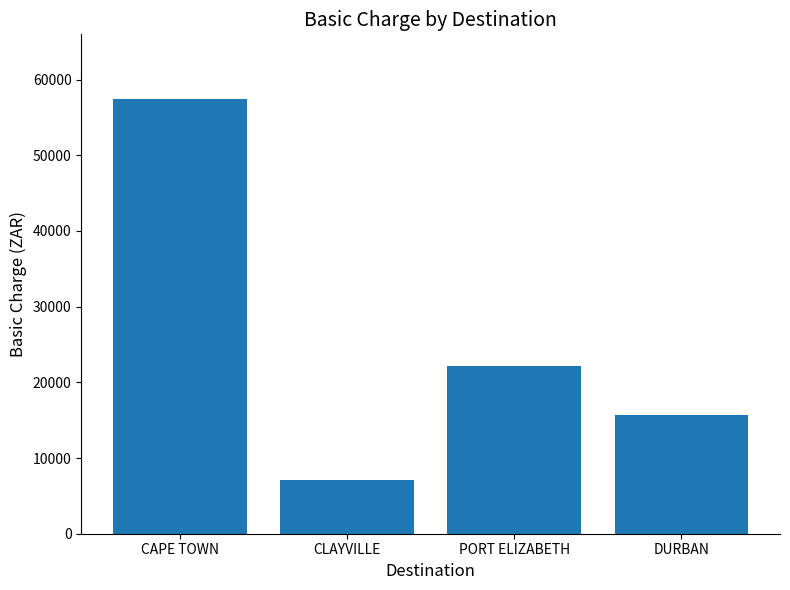

Is it true that the value at CLAYVILLE is 3107.9?

False